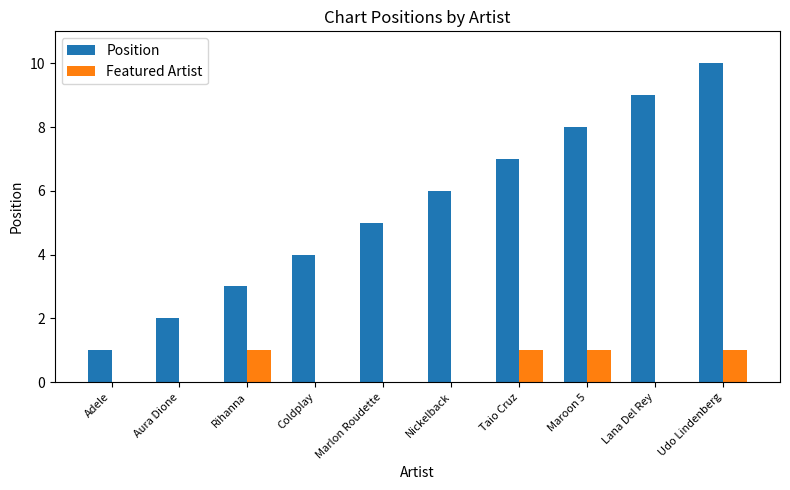

Between Adele and Lana Del Rey, which series saw the biggest shift?

Position